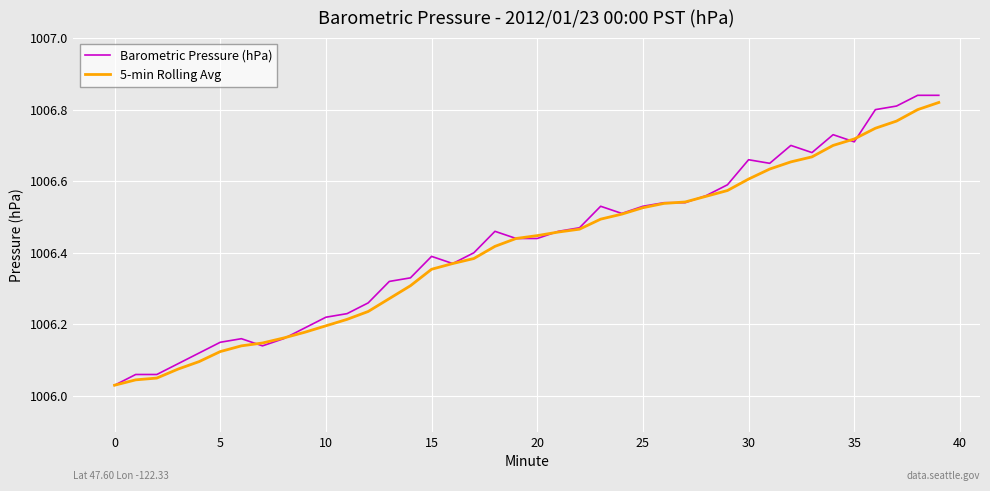

Which series has the largest range (max minus min)?

Barometric Pressure (hPa)